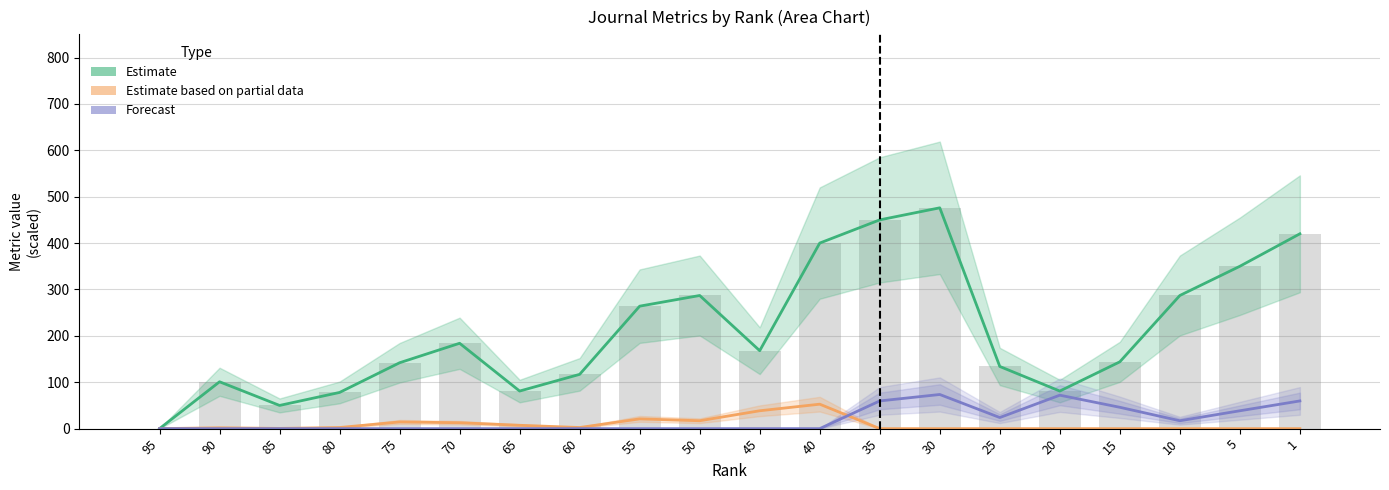

How many values in Forecast are above zero?

8